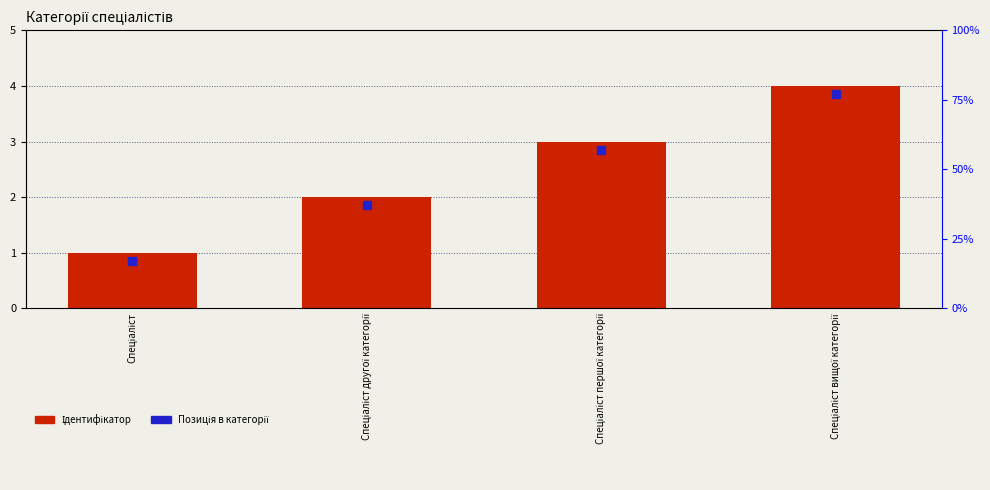

Which series contains the lowest Y value?

Позиція в категорії